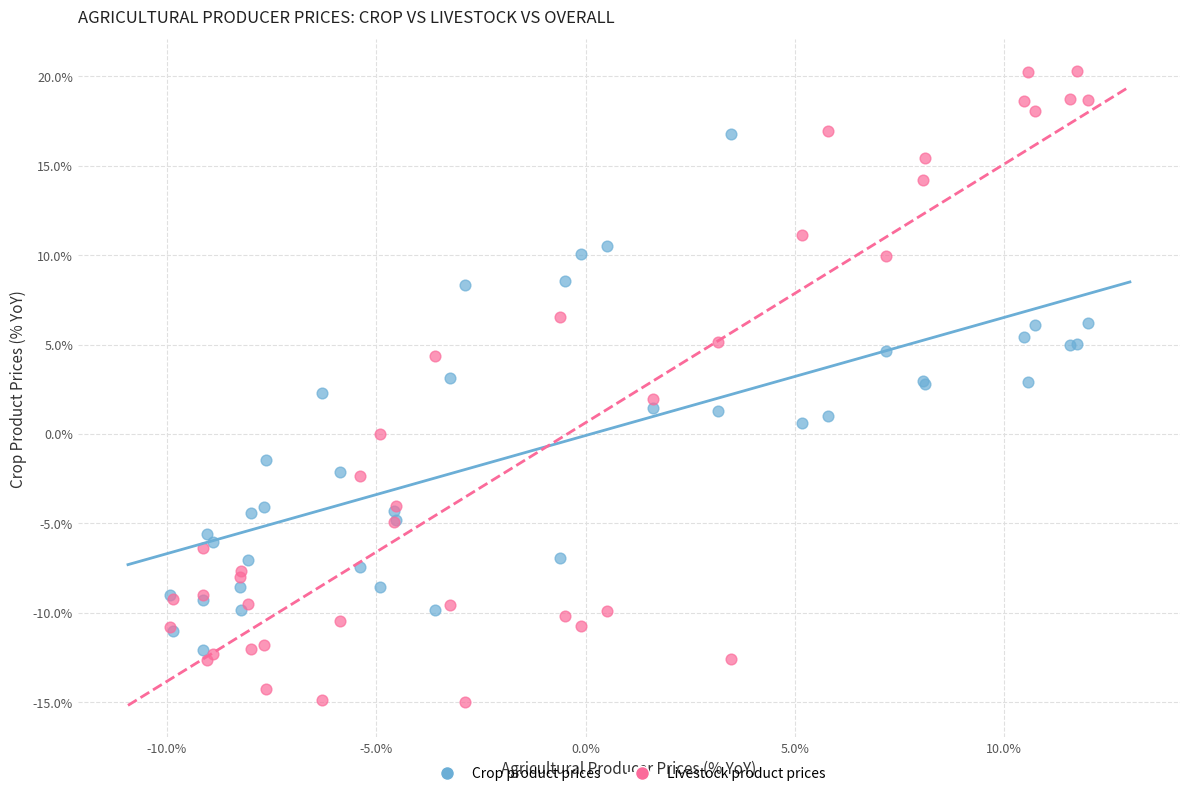

Which series reaches the maximum Y coordinate?

Livestock product prices